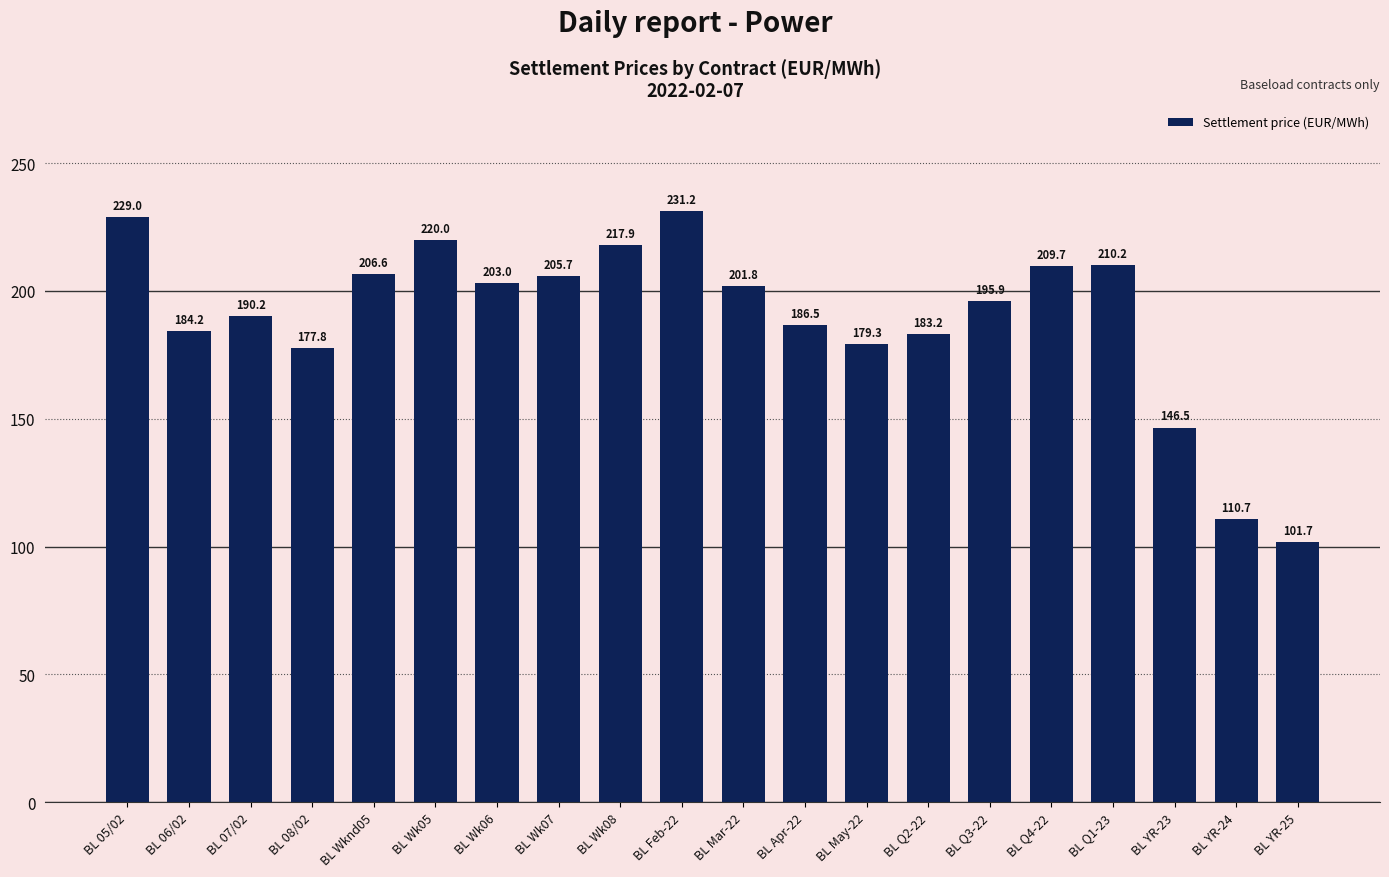

How many data points are above 201?

10